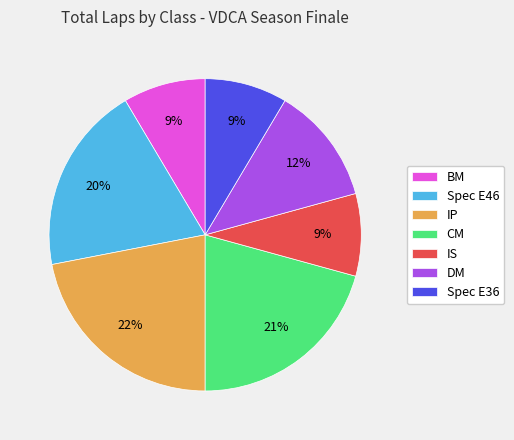

Is there a majority slice in this chart?

No